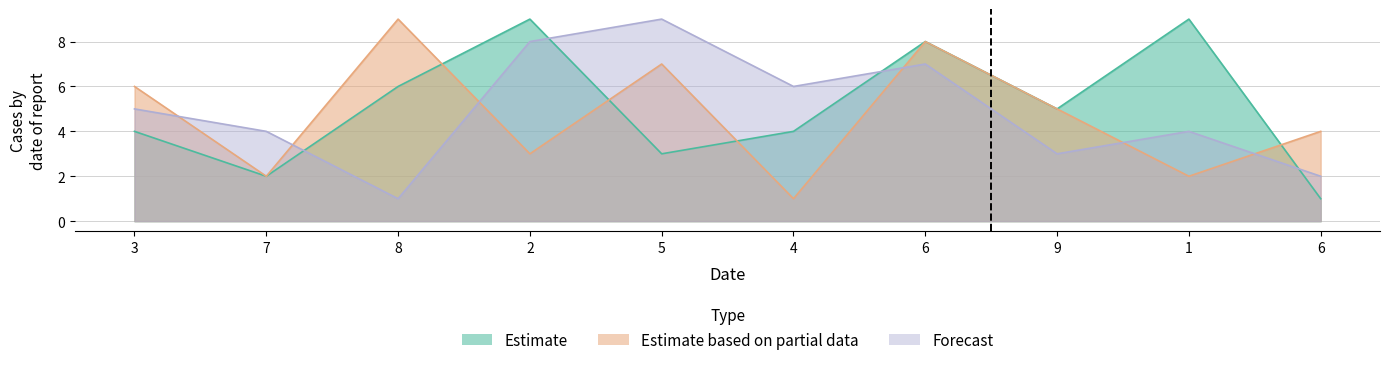

Where is col_2 nearest to the value 5?

9